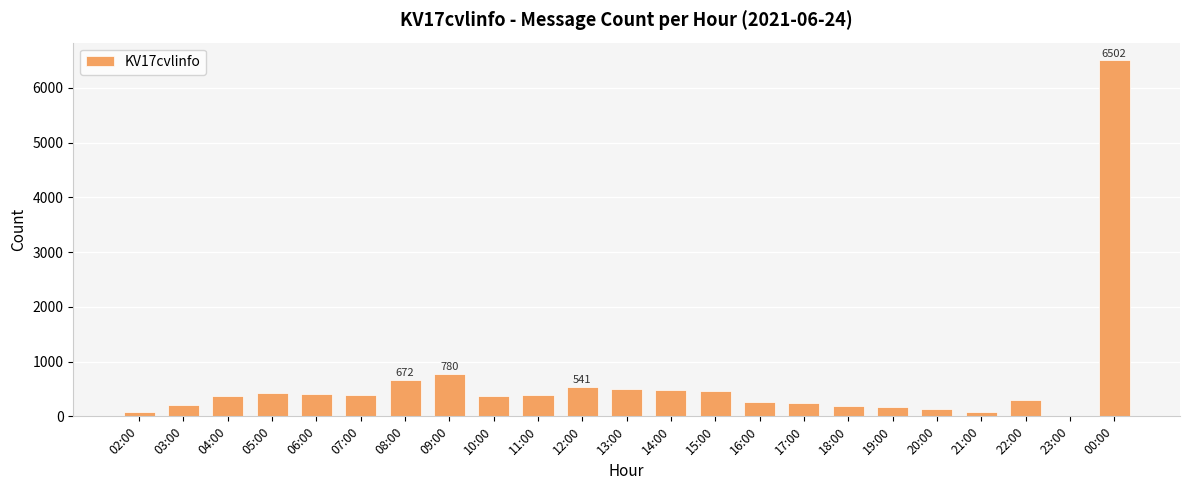

True or false: the data shows 666 at 04:00.

False